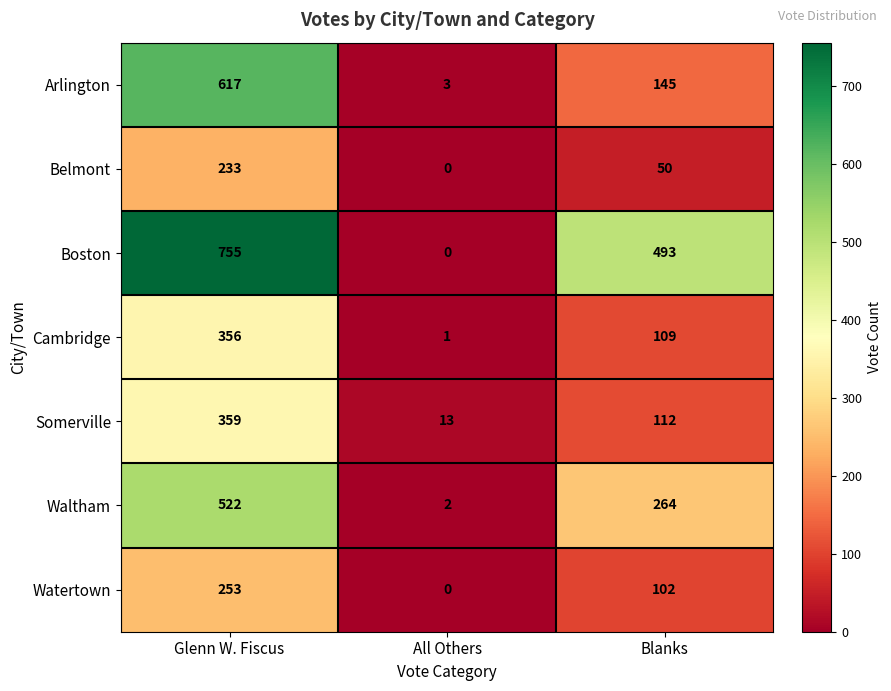

True or false: Belmont has a value of 98 at All Others.

False